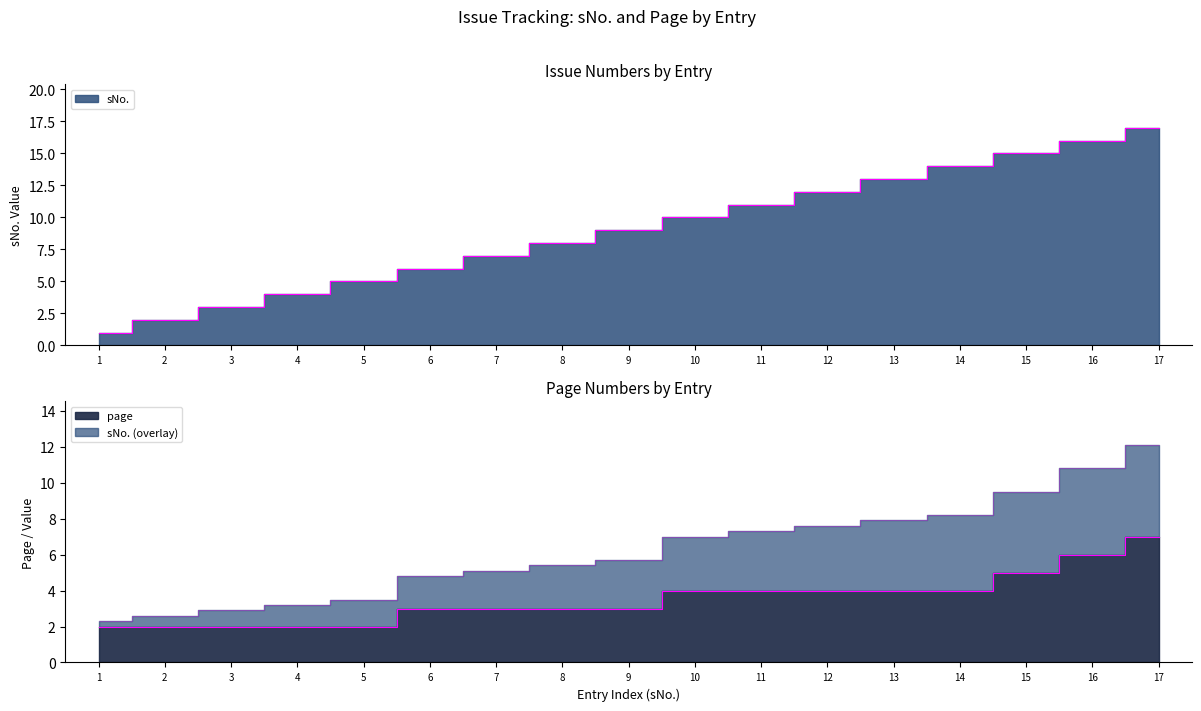

At how many categories does at least one series exceed 8?

9